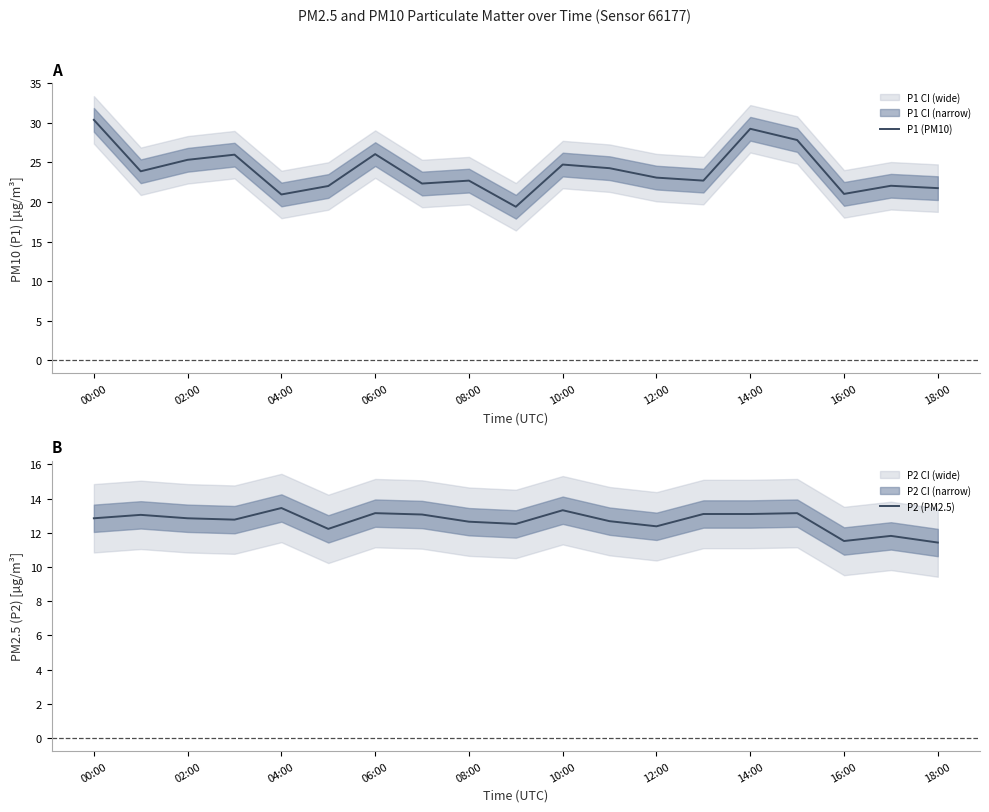

Which series has the largest range (max minus min)?

P1 (PM10)